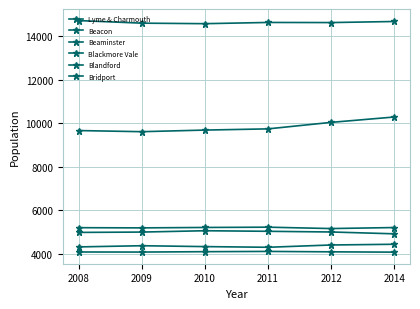

At which label does Beaminster first exceed 4104?

2010